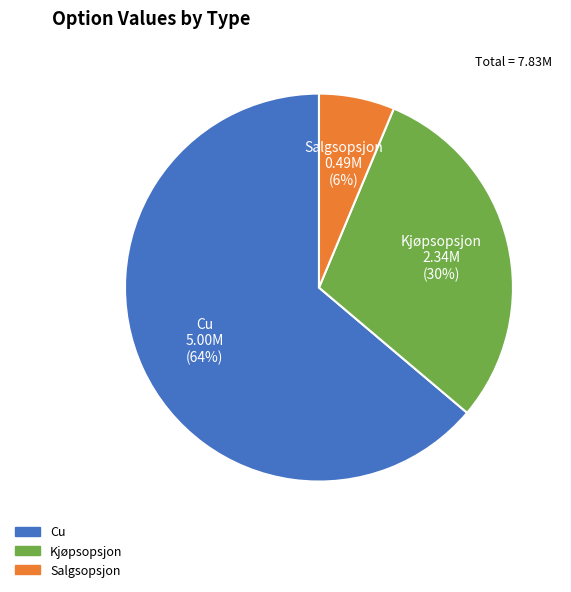

To the nearest percent, what is the average slice percentage?

33%